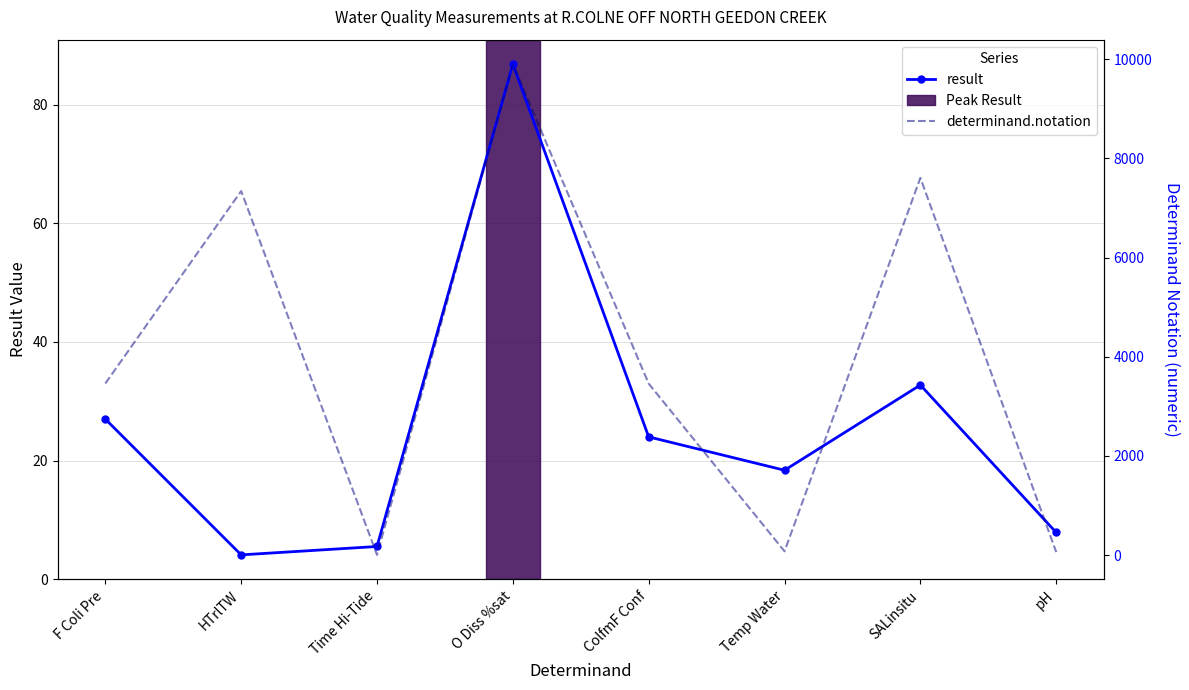

What is the label of the 7th point from the left?

SALinsitu